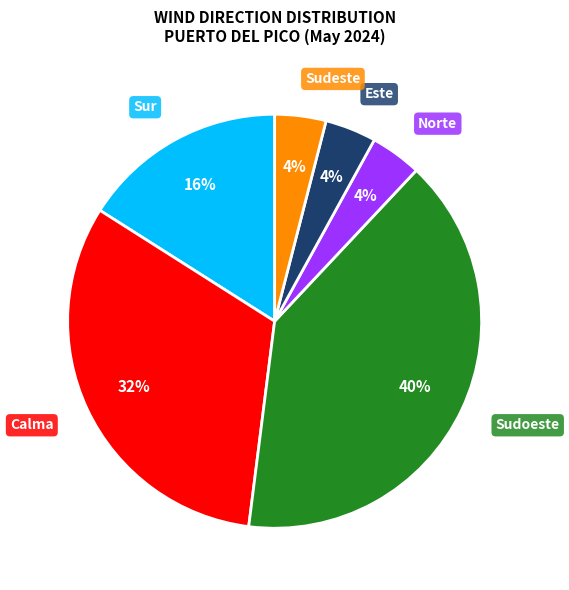

To the nearest percent, what is the difference between the largest and smallest slice percentages?

36%